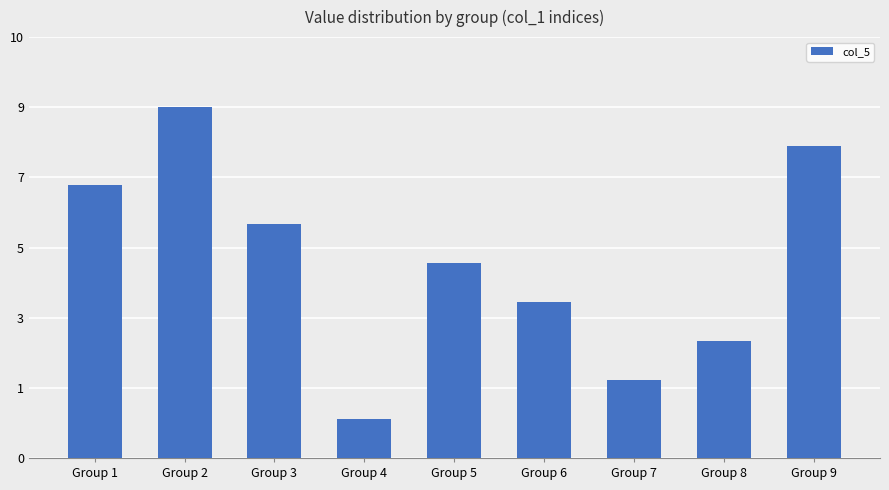

Approximately how many times larger is the value at Group 4 compared to Group 7?

0.5